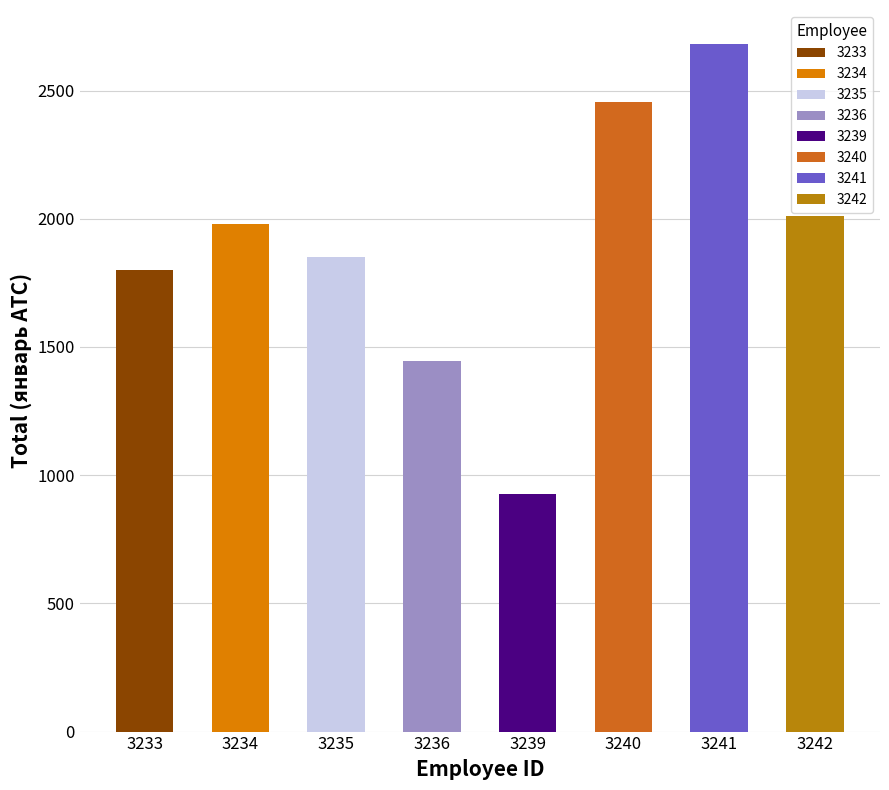

What is the maximum value shown in the chart?

2680